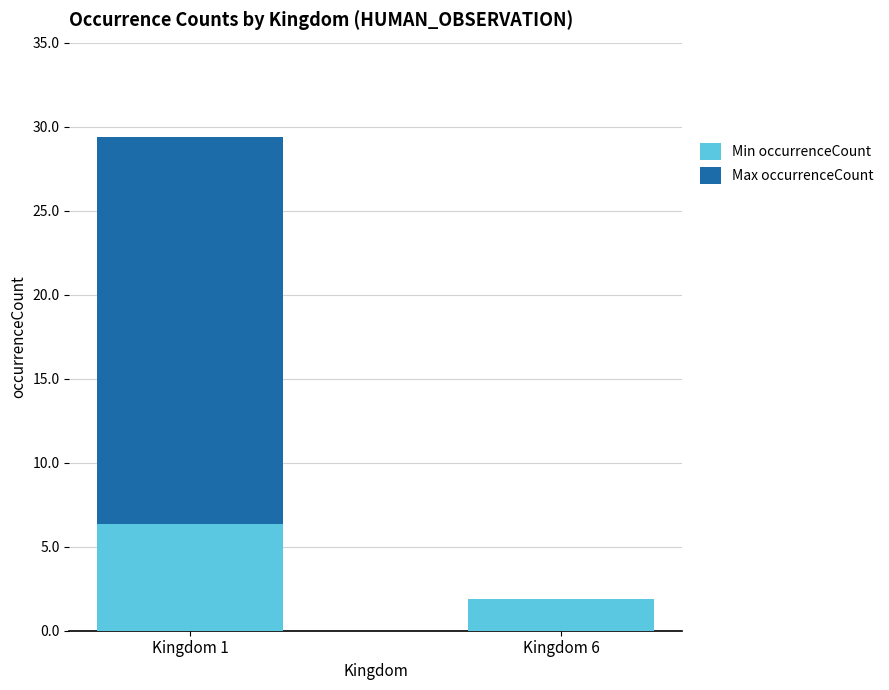

The Min occurrenceCount series shows 2191 at Kingdom 1. True or false?

False